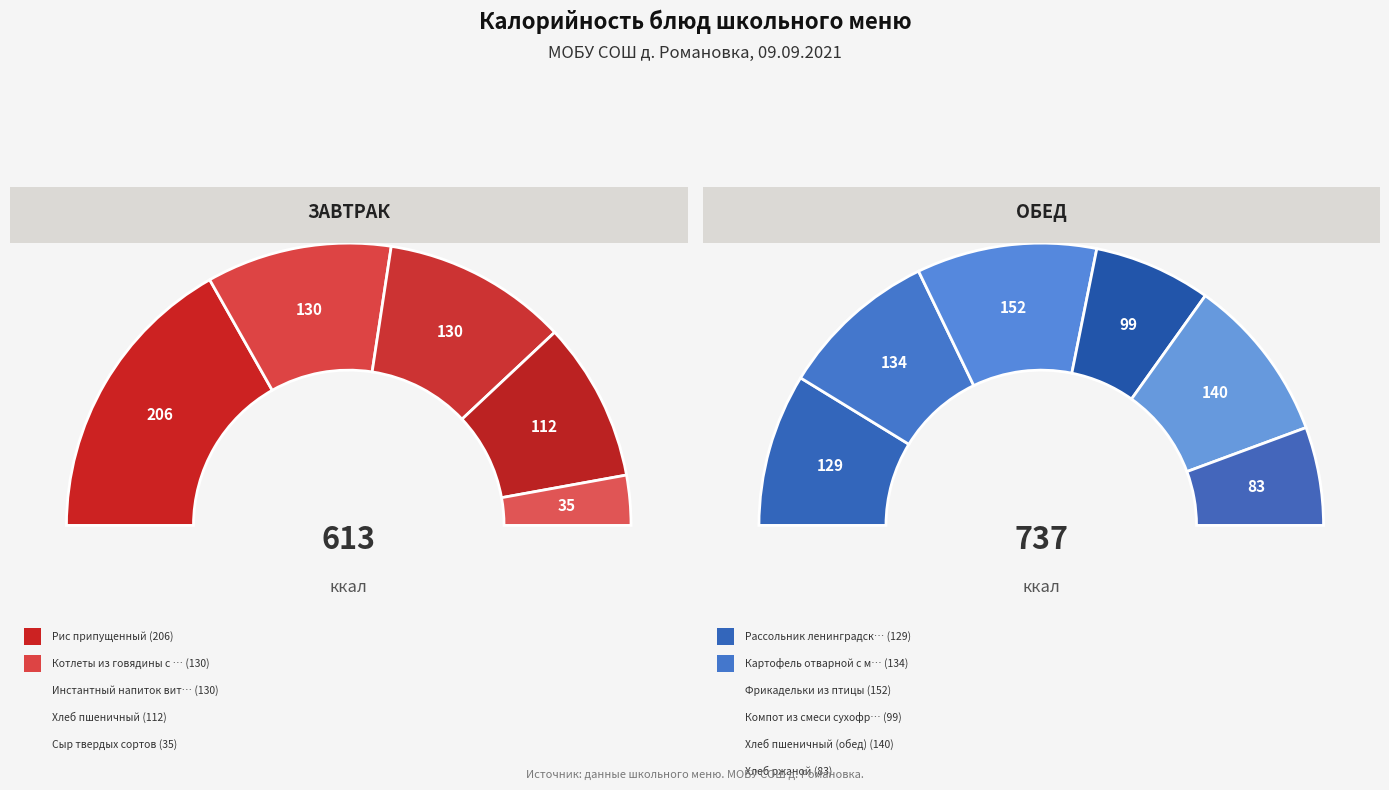

To the nearest percent, what is the difference between the largest and smallest slice percentages?

13%